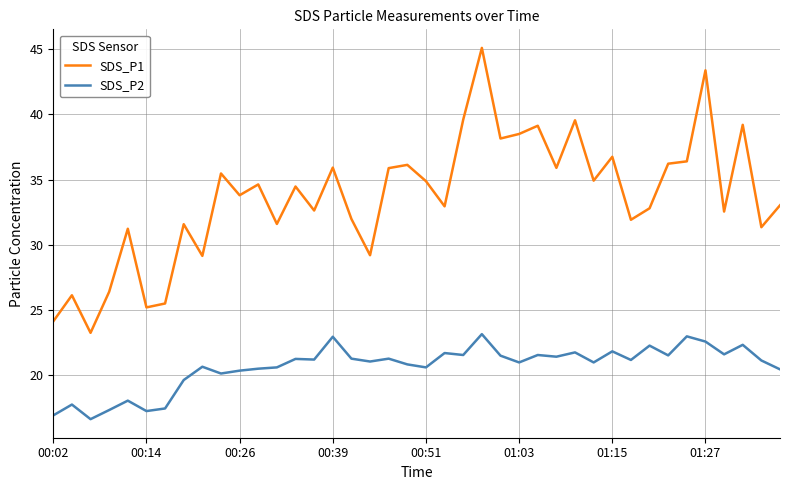

List the series in order of their peak value, lowest first.

SDS_P2, SDS_P1